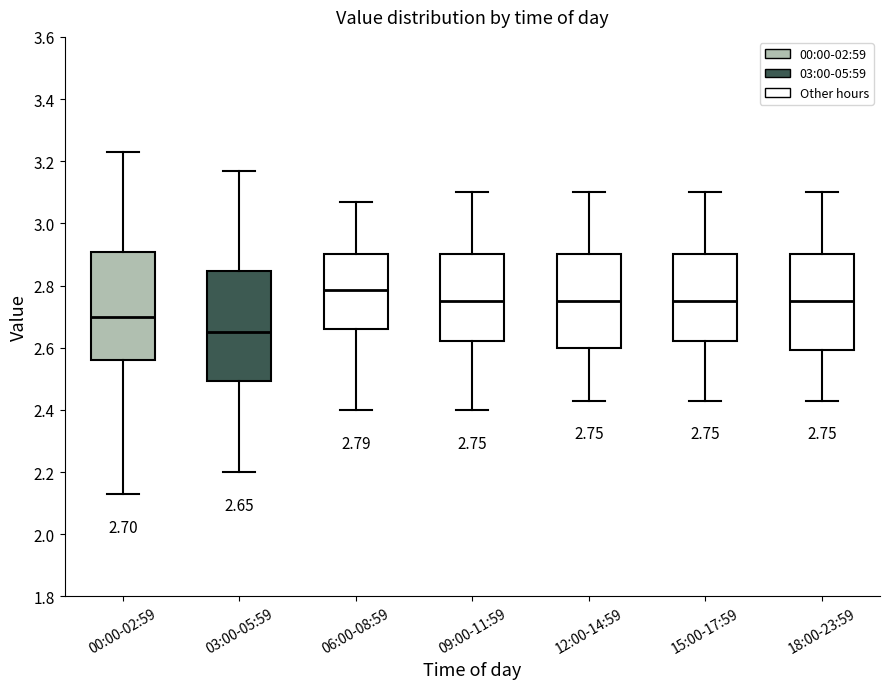

Which box's median line is the lowest?

03:00-05:59